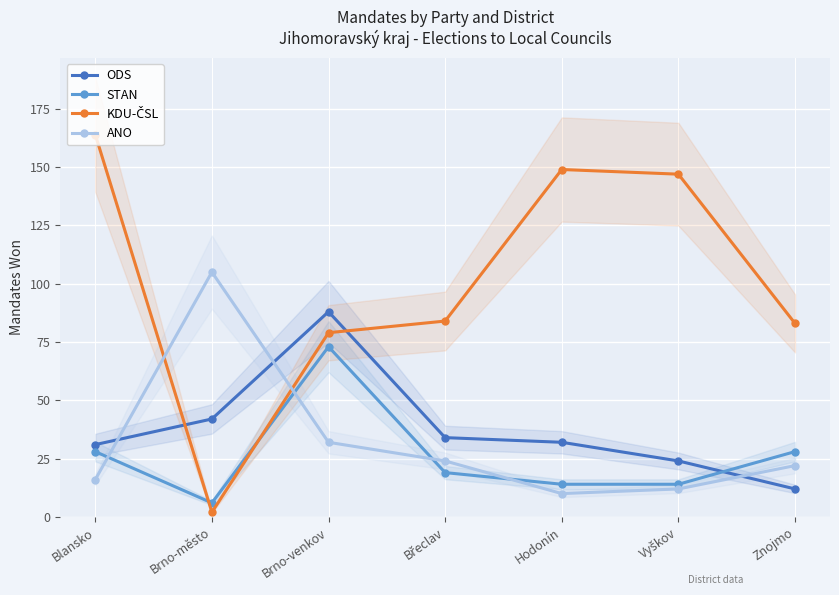

Between which two adjacent categories do ODS and KDU-ČSL first intersect?

Blansko and Brno-město